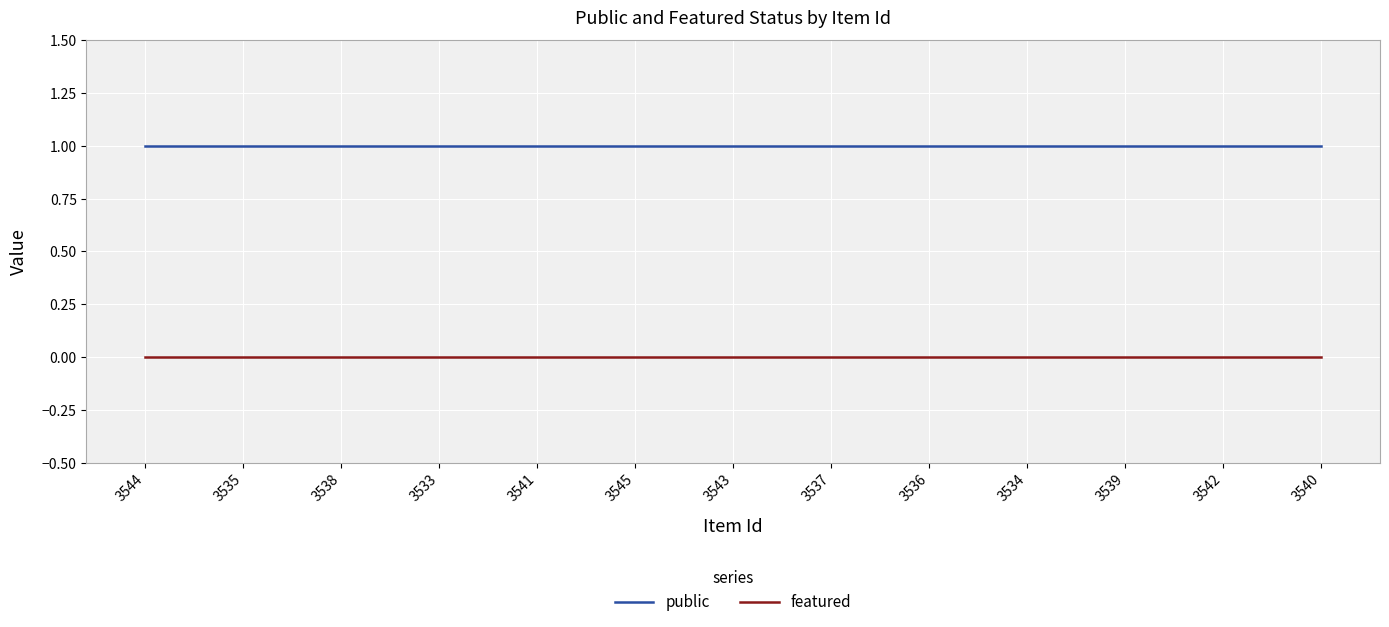

What position from the left is 3543?

7